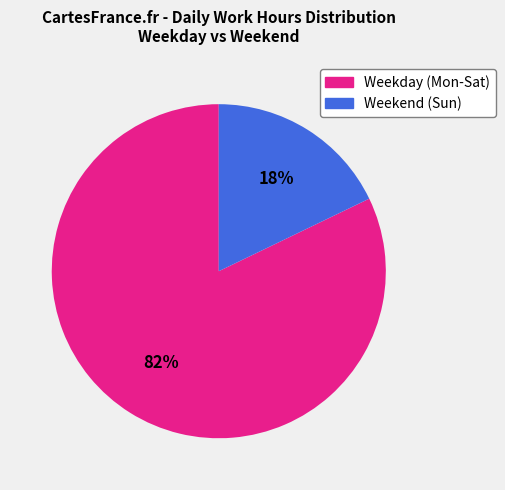

Count the number of slices in the pie.

2